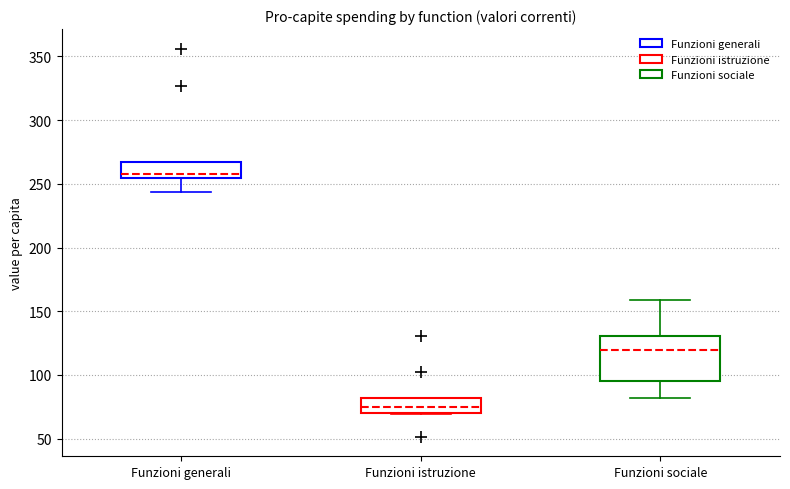

Reading left to right, transcribe this box plot: for each box, give where its median line is, the range the box spans, and where its two whiskers end, as read against the y-axis. The values are not printed on the chart, so give them approximately, as read against the axis.

Funzioni generali: median 260, box 255 to 265, whiskers 245 to 265
Funzioni istruzione: median 75, box 70 to 80, whiskers 70 to 80
Funzioni sociale: median 120, box 95 to 130, whiskers 80 to 160